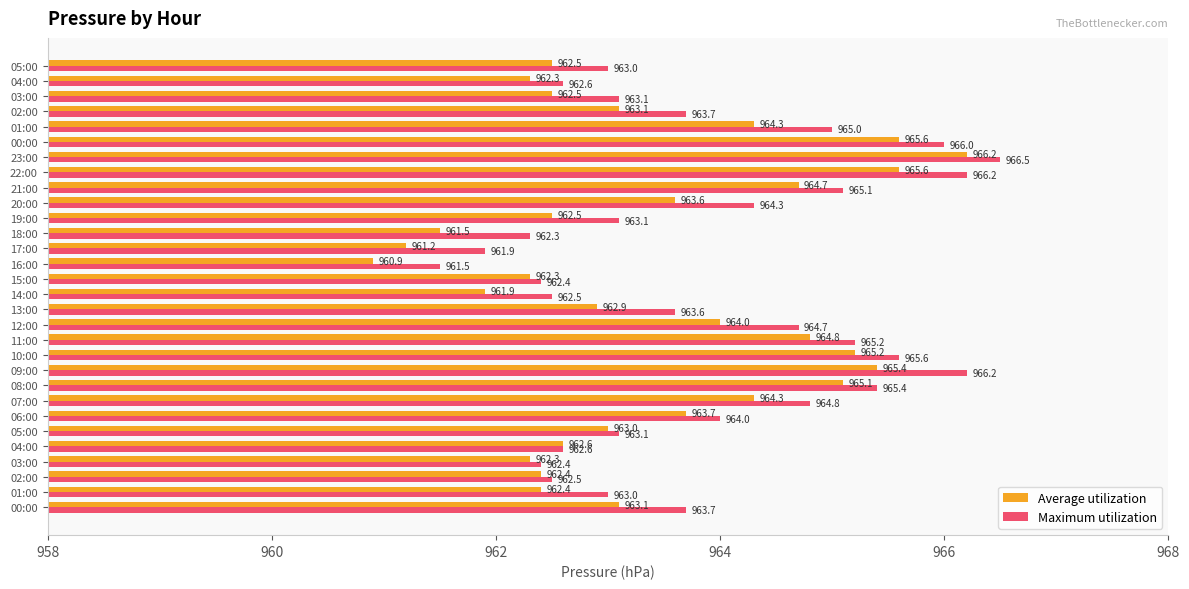

Which series has the largest range (max minus min)?

Average utilization